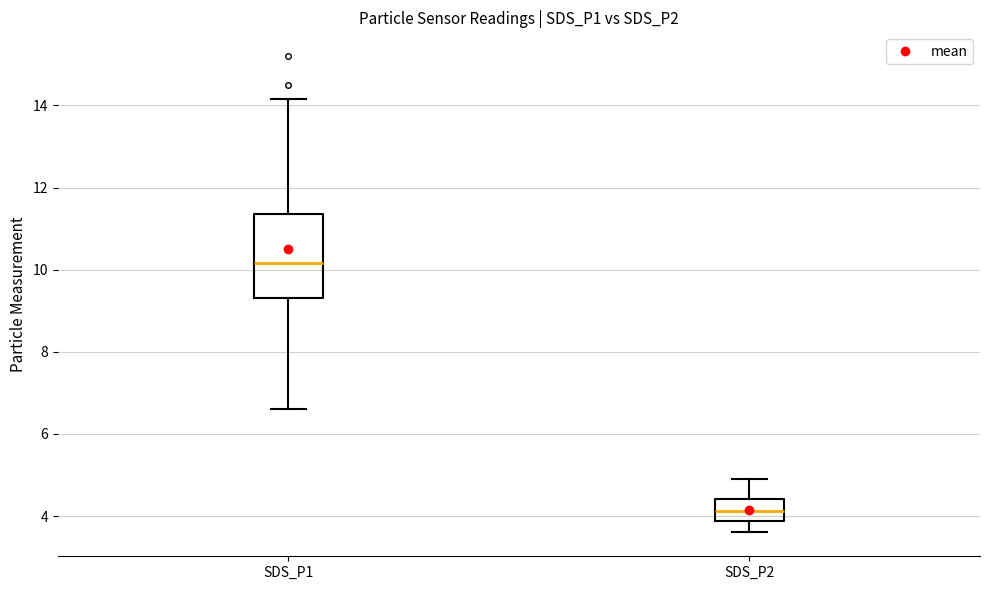

Reading left to right, transcribe this box plot: for each box, give where its median line is, the range the box spans, and where its two whiskers end, as read against the y-axis. The values are not printed on the chart, so give them approximately, as read against the axis.

SDS_P1: median 10.2, box 9.4 to 11.4, whiskers 6.6 to 14.2
SDS_P2: median 4.2, box 3.8 to 4.4, whiskers 3.6 to 5.0